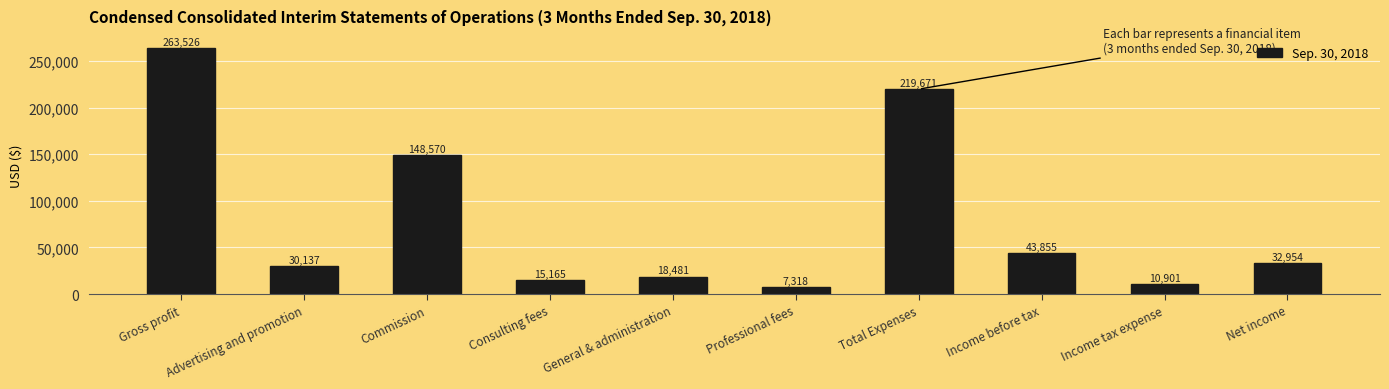

The chart shows a value of 80616 at Total Expenses. True or false?

False